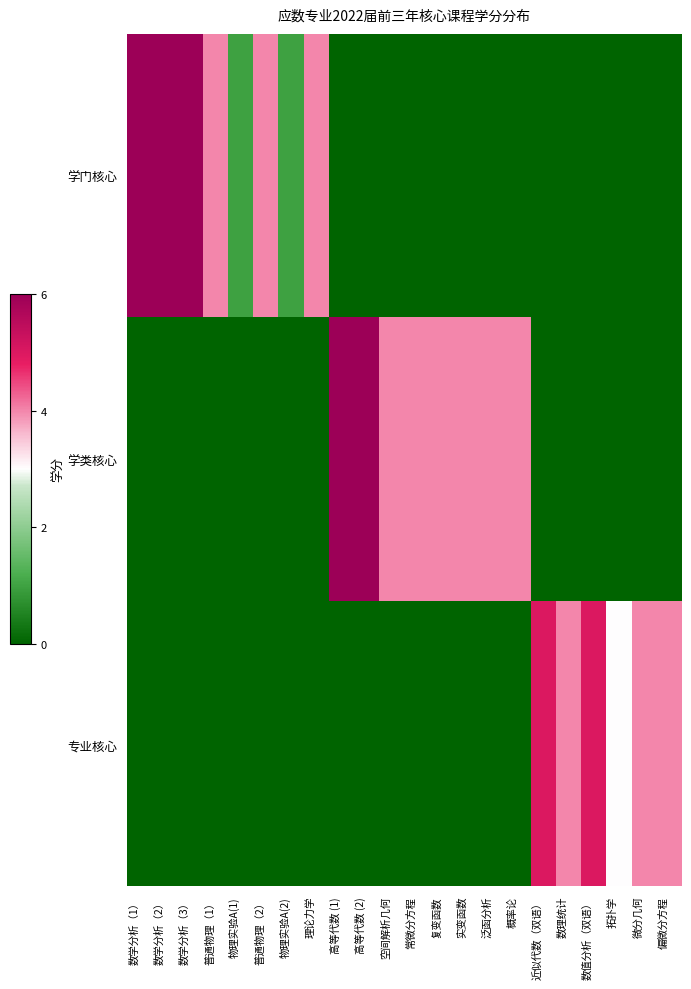

Rank the series by their average value, from highest to lowest.

学类核心, 学门核心, 专业核心